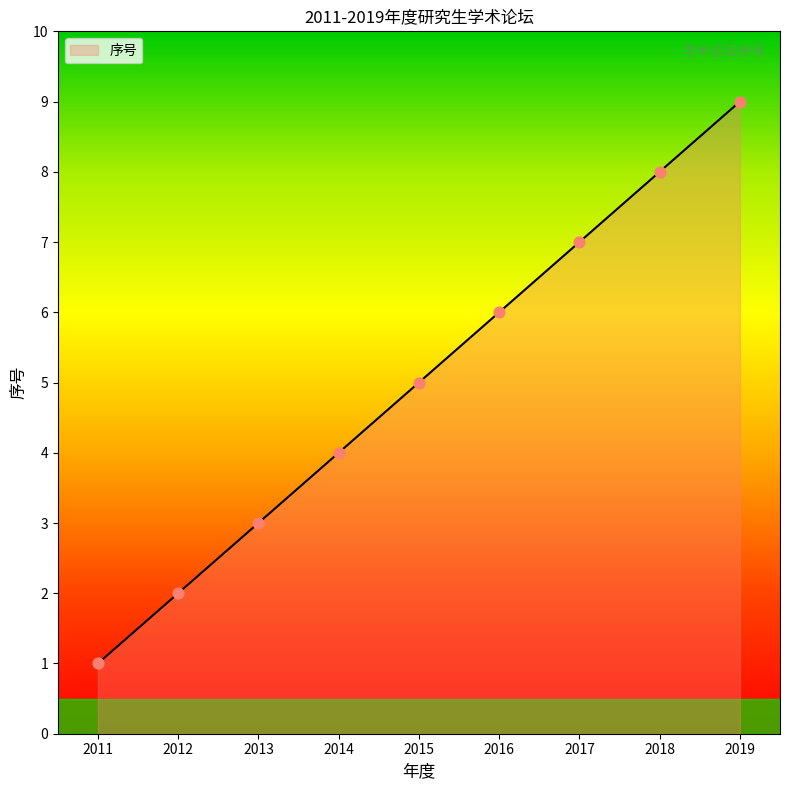

What is the change in value from 2013 to 2018?

+5